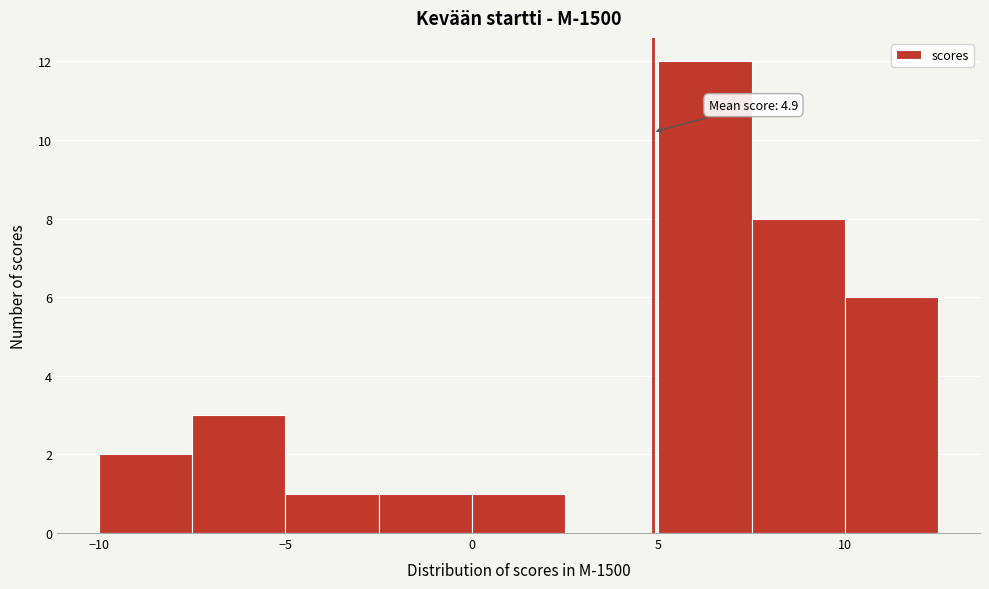

Which range on the x-axis has the tallest bar?

5.0 to 7.5